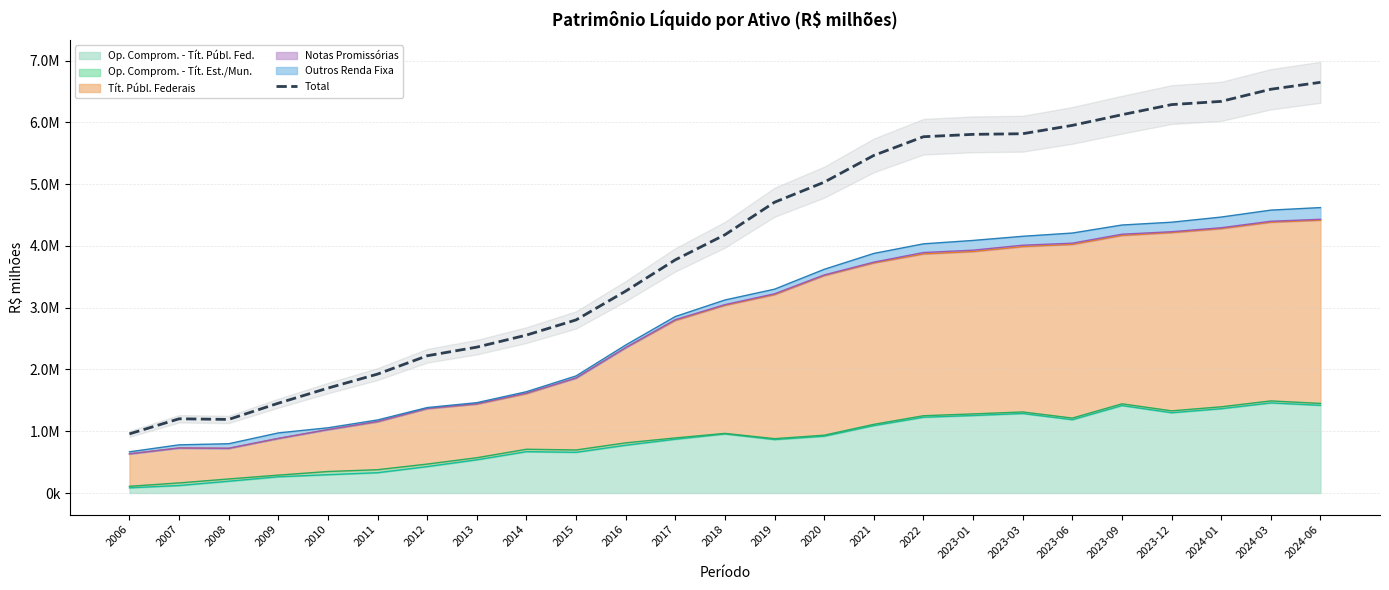

The chart shows a value of 9432911.6 at 2023-06. True or false?

False